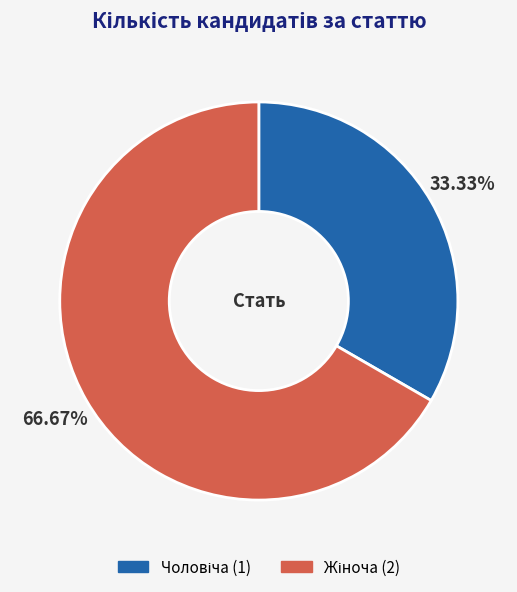

Is there a majority slice in this chart?

Yes